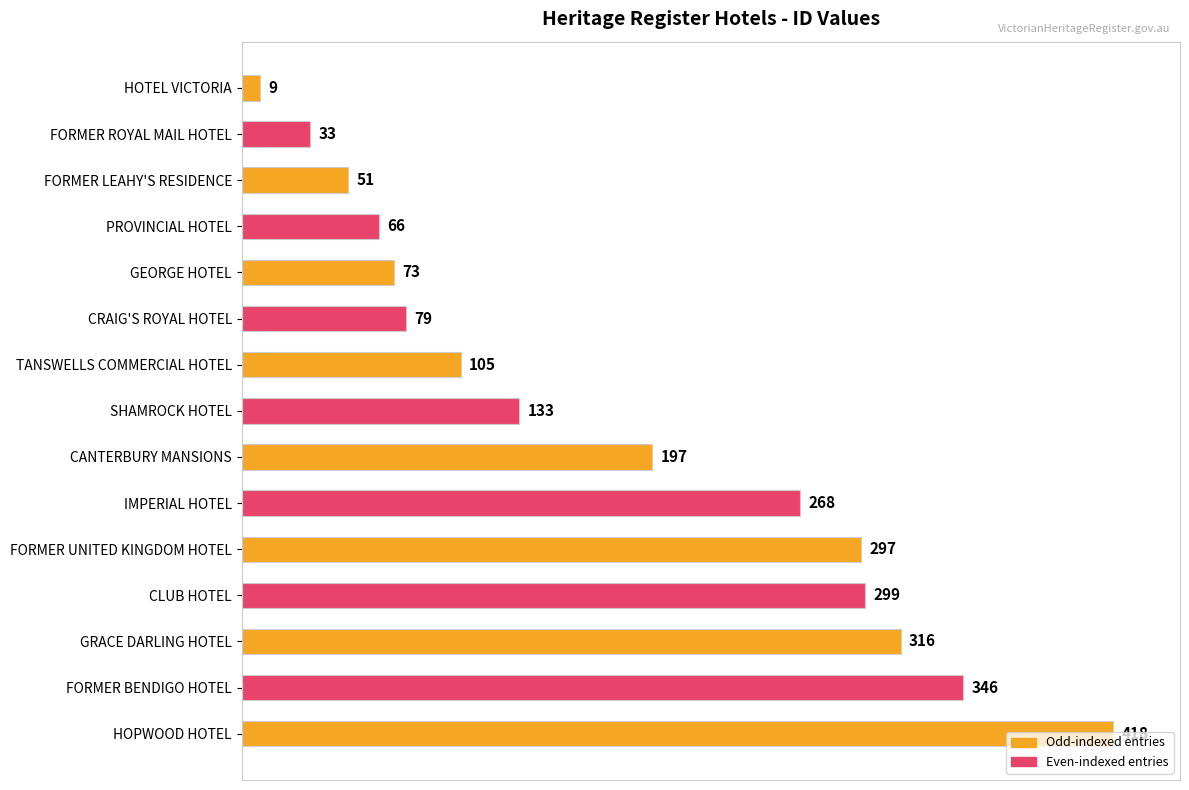

What is the difference between the maximum and minimum values?

409